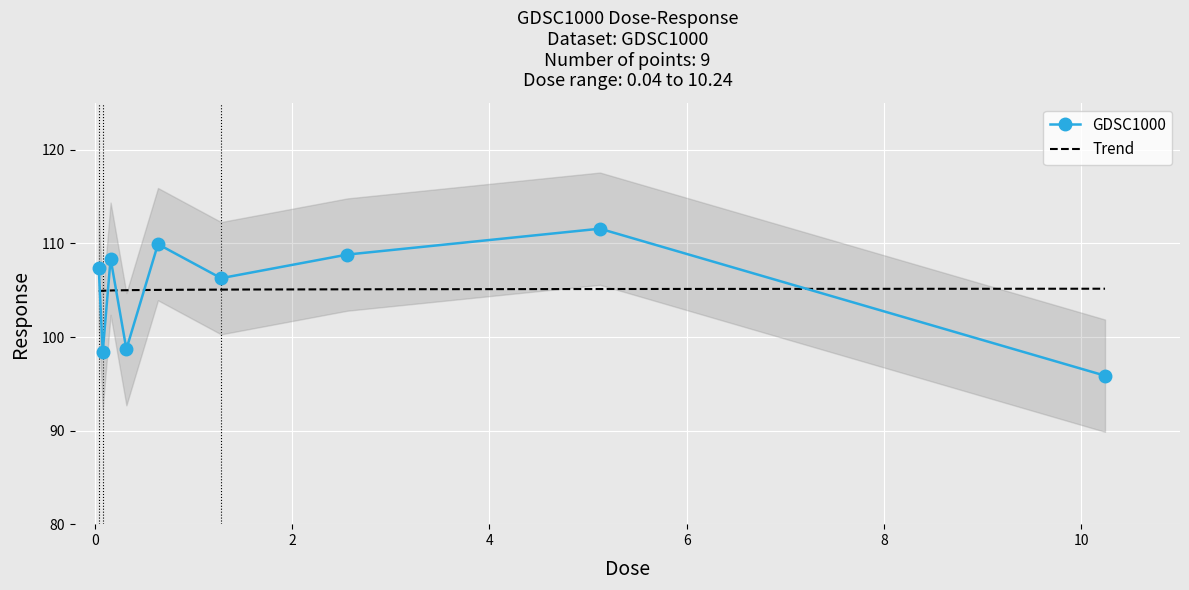

List the labels in order of value, largest first.

5.12, 0.64, 2.56, 0.16, 0.04, 1.28, 0.32, 0.08, 10.24